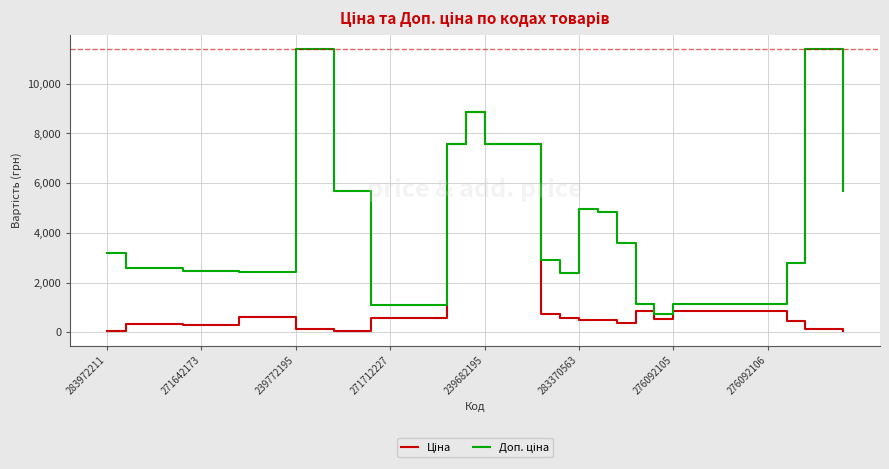

Count the number of categories in the chart.

40